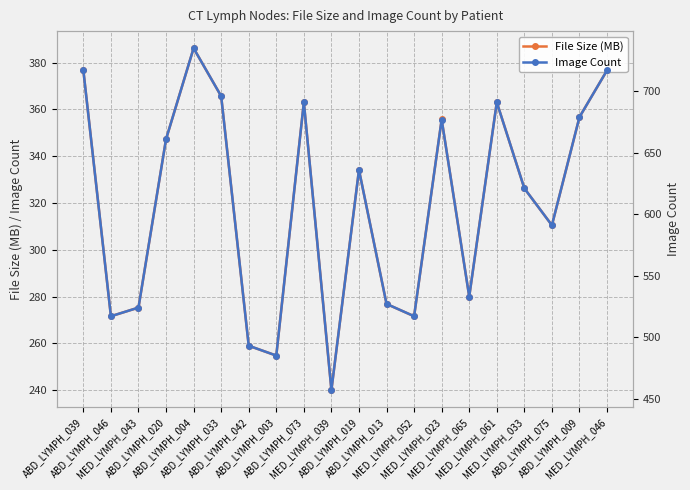

True or false: File Size (MB) and Image Count intersect in this chart.

False